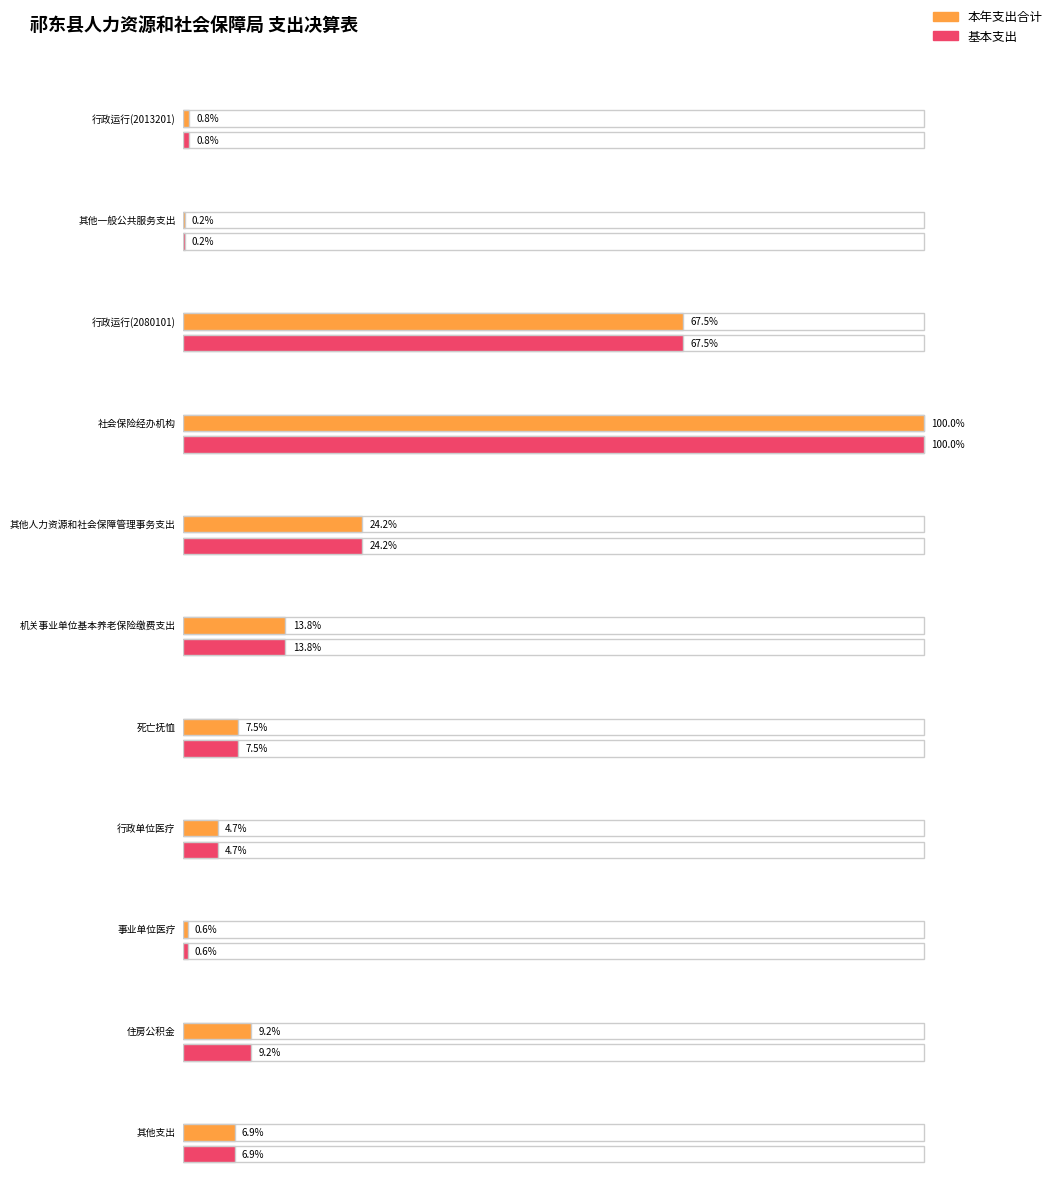

The 本年支出合计 series shows 60758.4 at 其他支出. True or false?

False